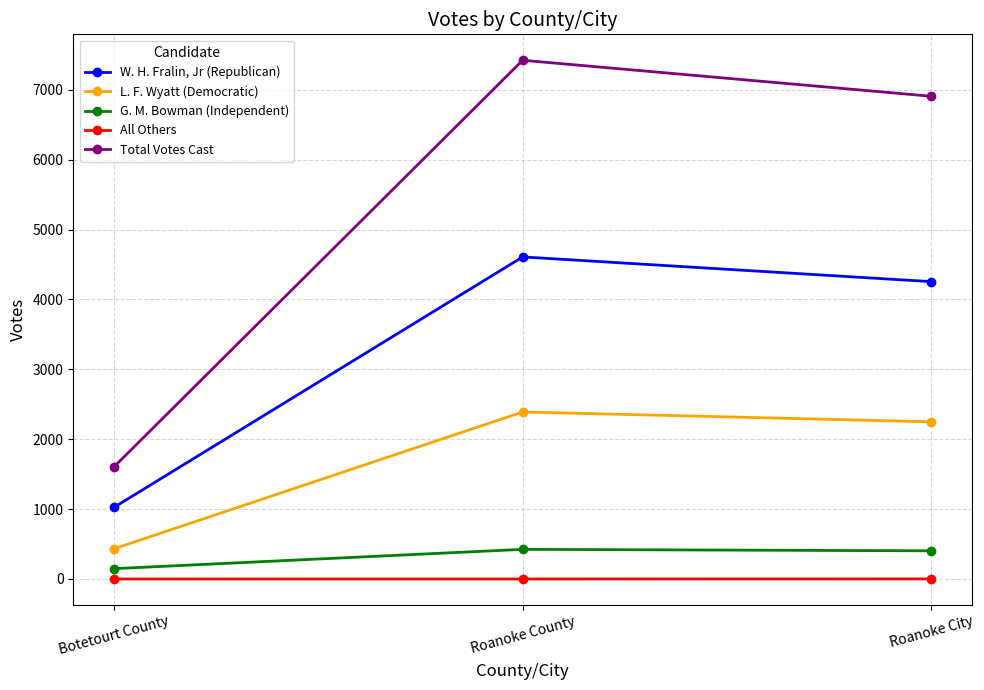

The value of All Others at Roanoke County is 0. True or false?

True